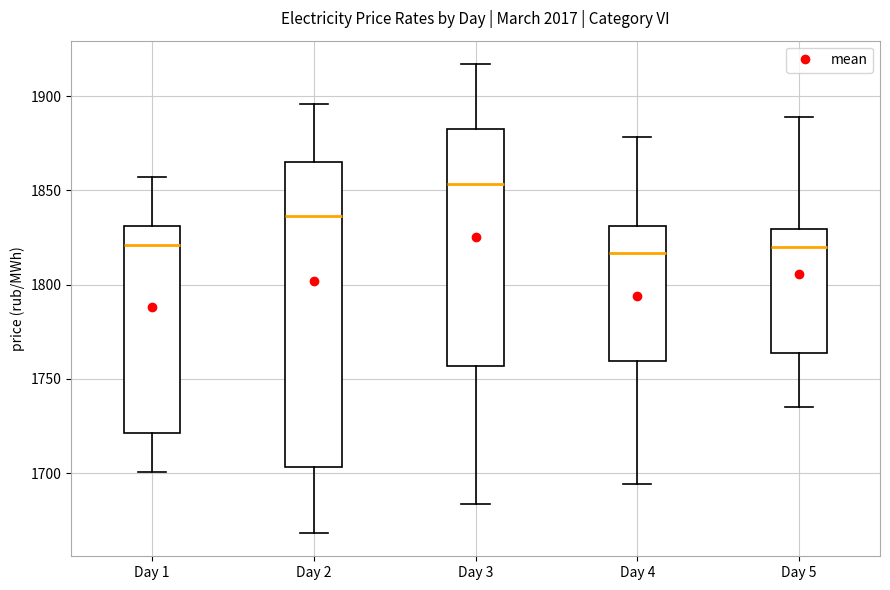

Where is the upper edge of the box for Day 1 on the y-axis? The values are not printed on the chart, so give them approximately, as read against the axis.

1830